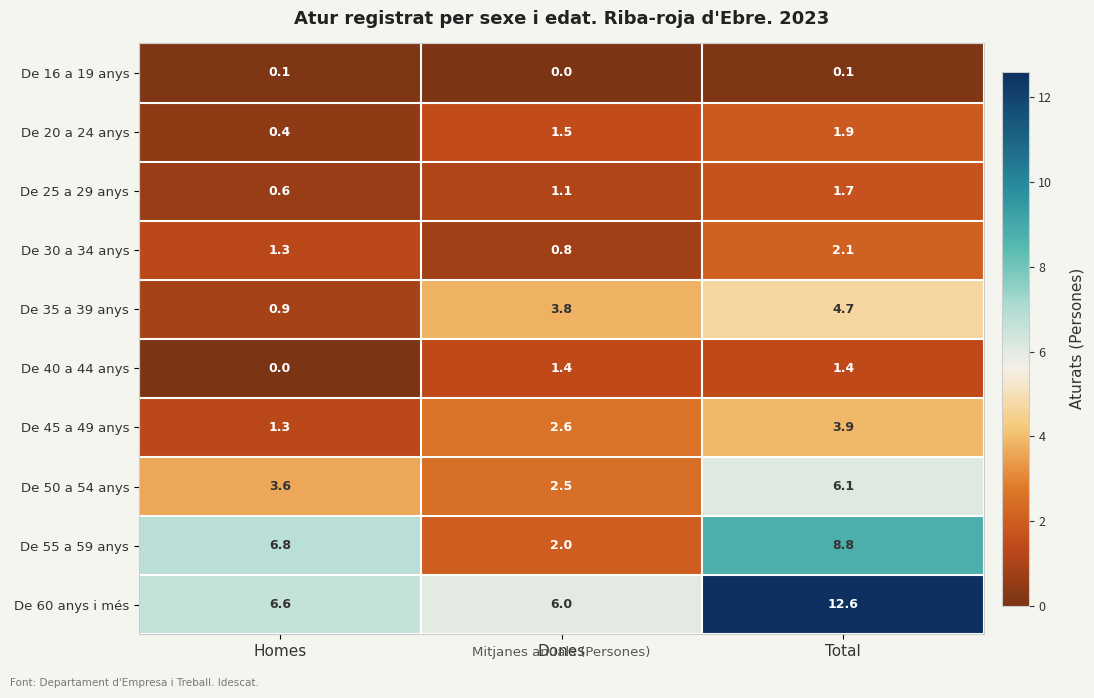

Which label corresponds to the largest value in the chart?

Total